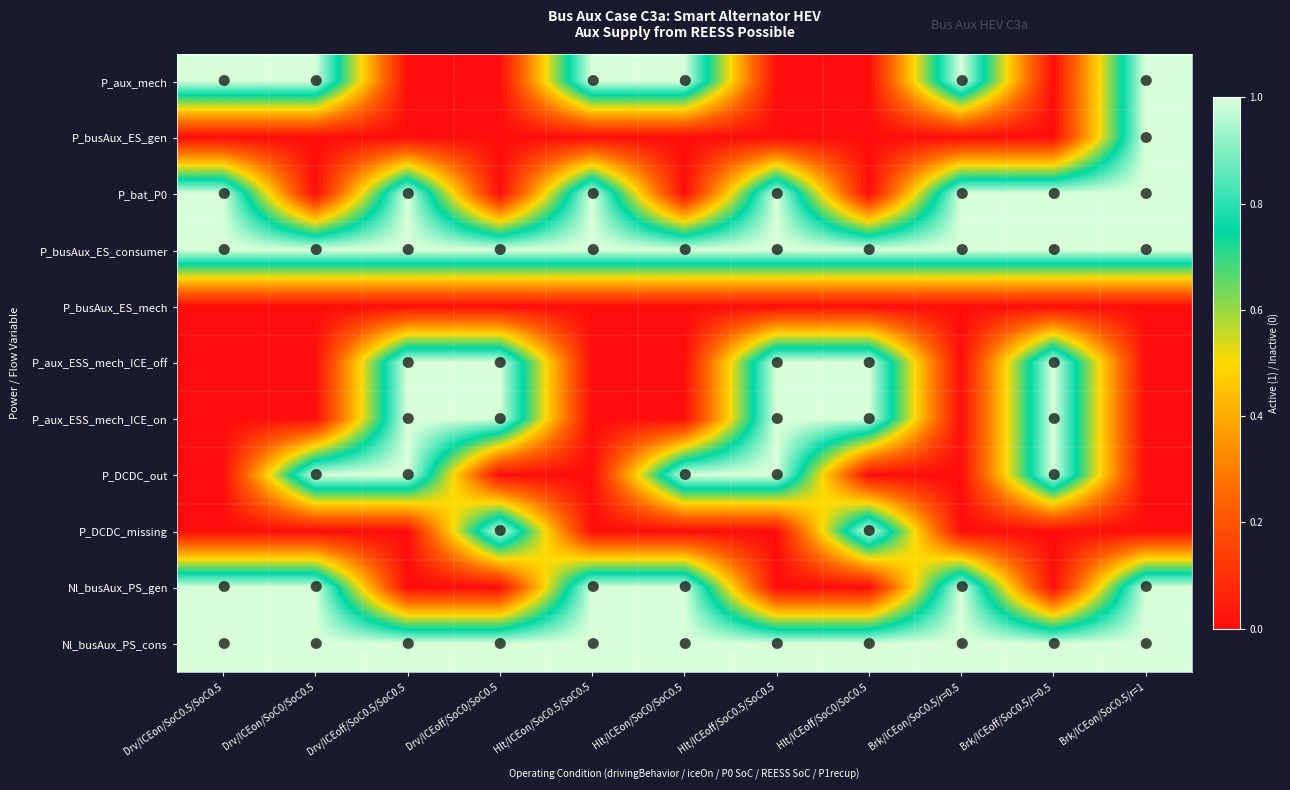

How many series are shown in this chart?

11